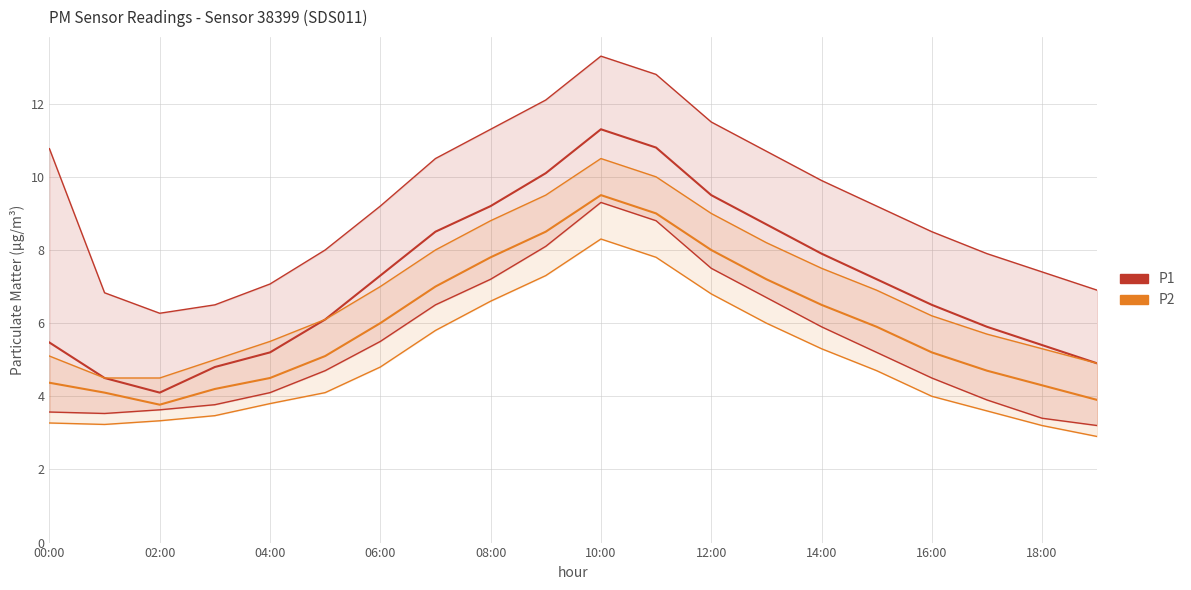

True or false: P1 has a value of 4.1 at 10:00.

False